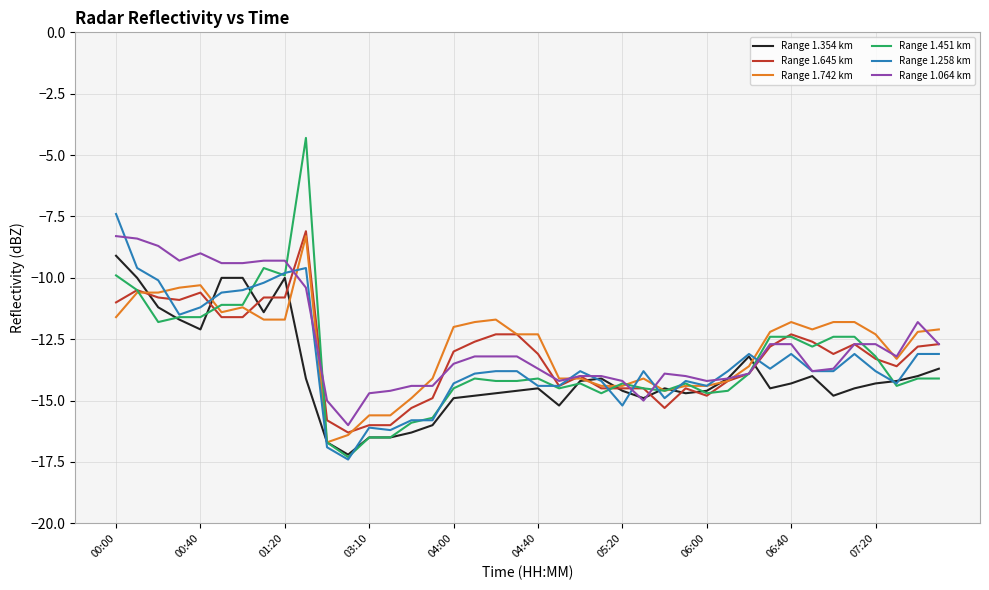

What is the maximum value for Range 1.354 km?

-9.1